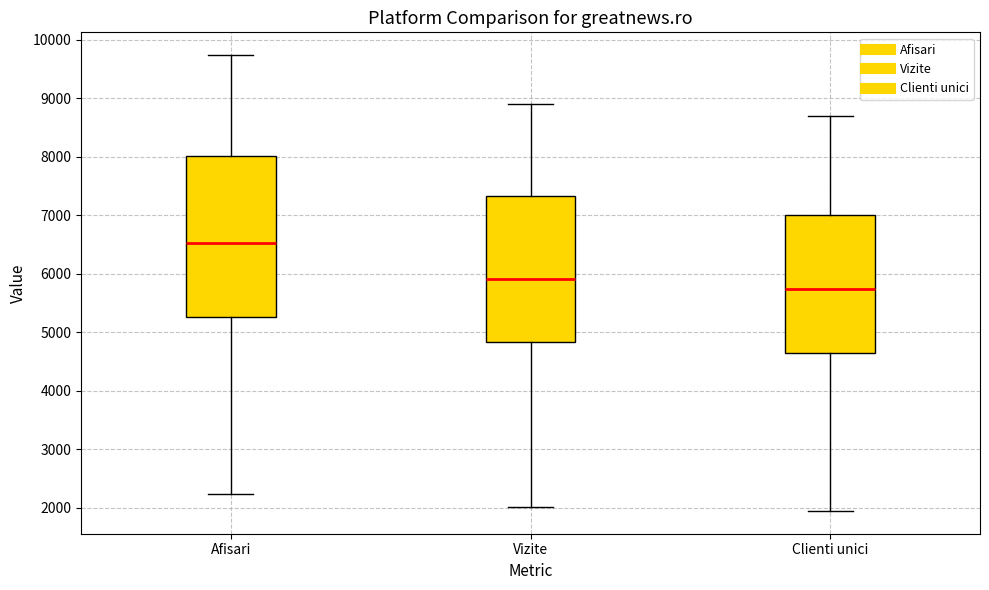

Which box's median line is the highest?

Afisari